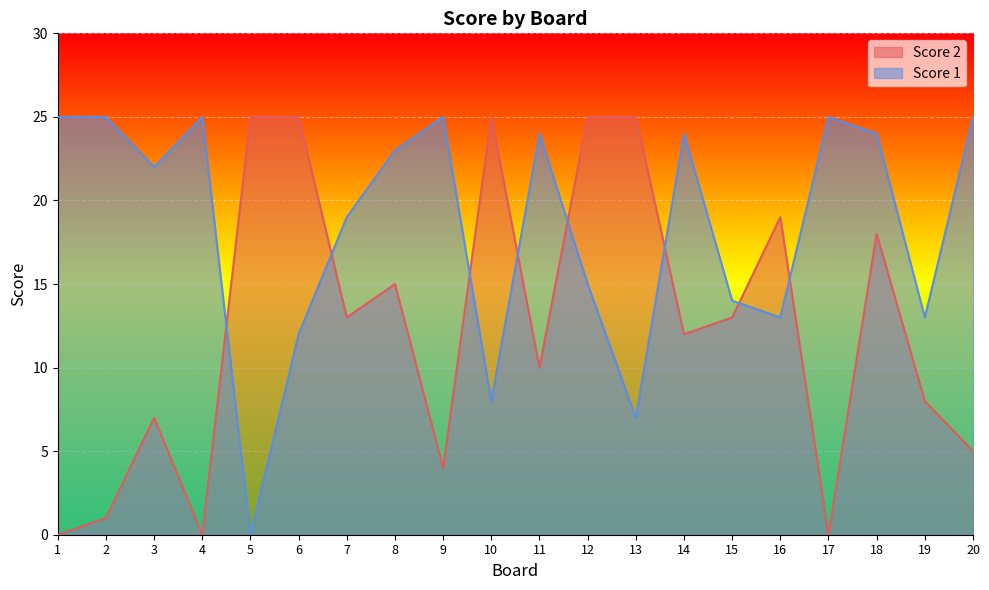

Reading left to right, extract all data points from this chart.

Score 1: 25	25	22	25	0	12	19	23	25	8	24	15	7	24	14	13	25	24	13	25
Score 2: 0	1	7	0	25	25	13	15	4	25	10	25	25	12	13	19	0	18	8	5